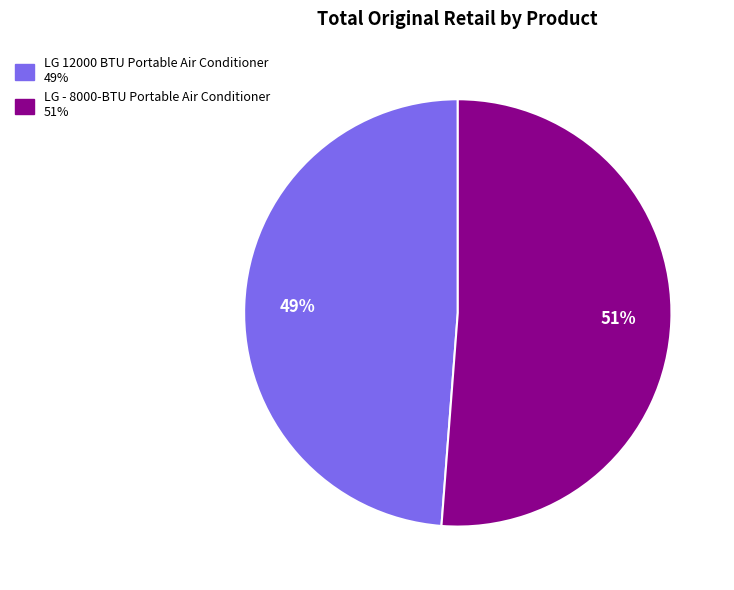

How many segments does this pie chart have?

2